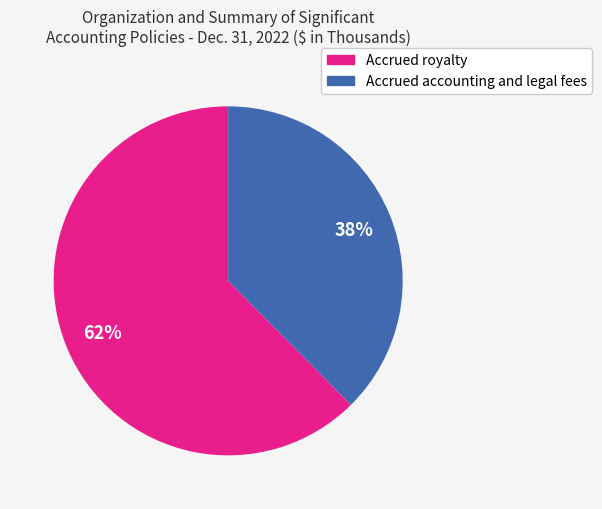

To the nearest percent, what is the combined percentage of Accrued accounting and legal fees and Accrued royalty?

100%